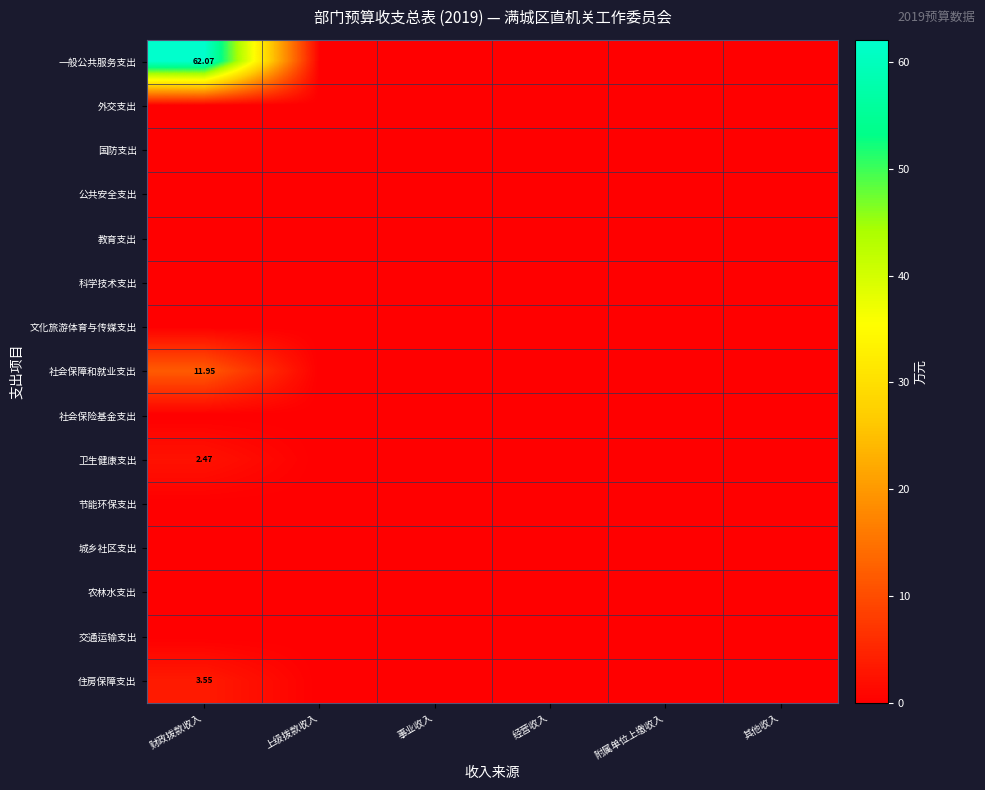

What is the average value of the 一般公共服务支出 series?

10.3